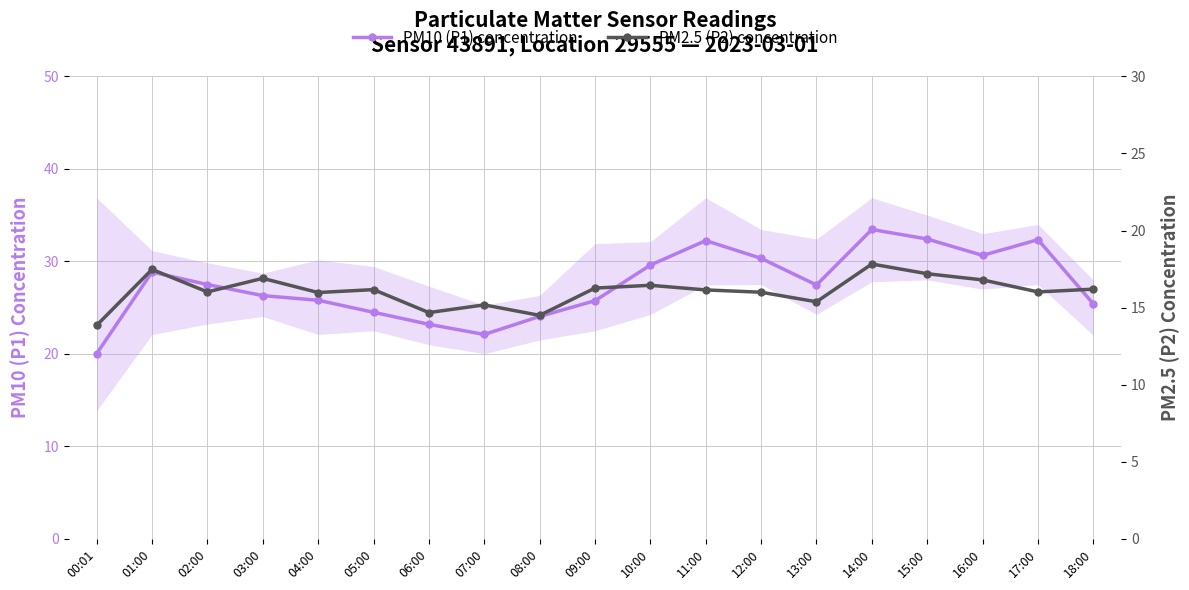

Between 13:00 and 05:00, which is larger?

13:00